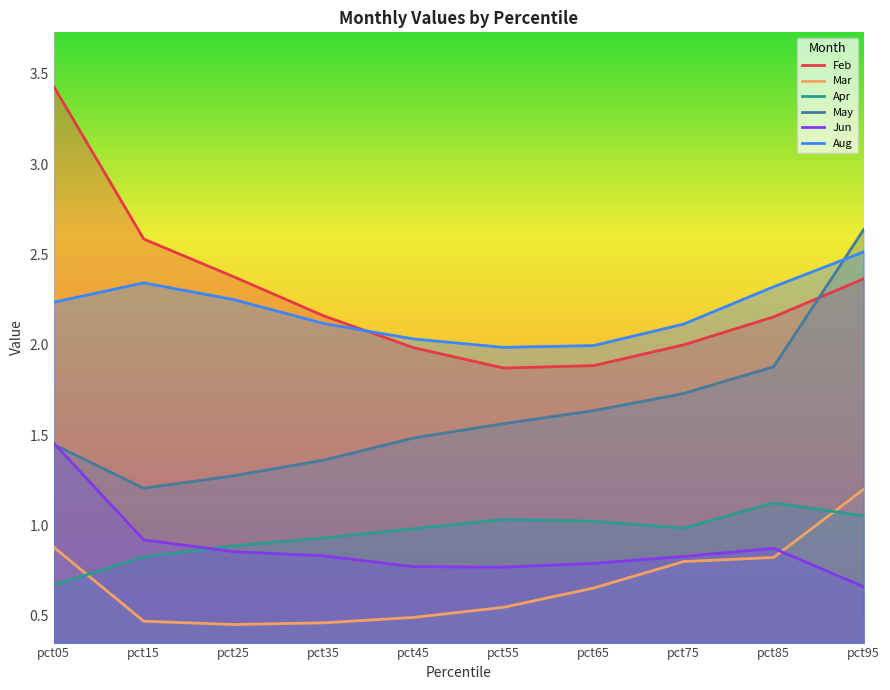

What is the greatest value displayed?

3.4